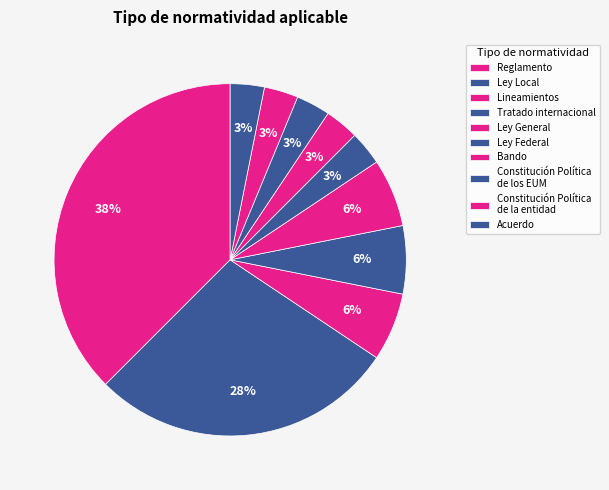

Which slice is the largest?

Reglamento